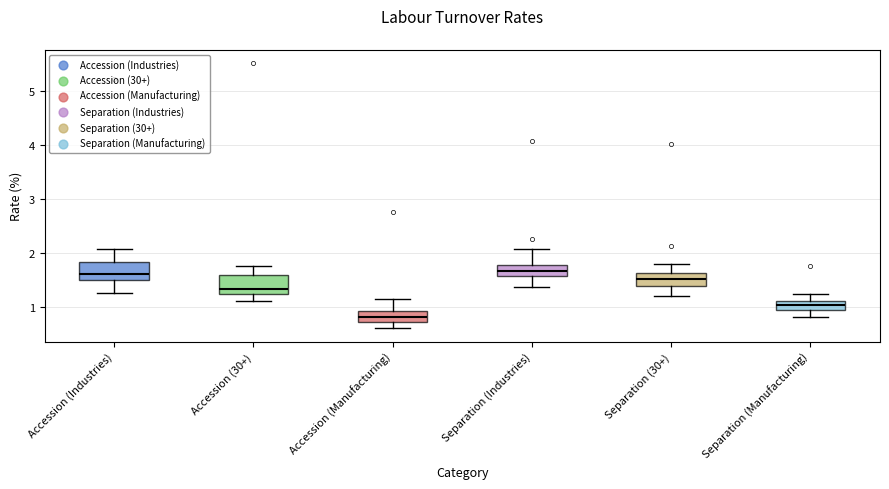

Reading left to right, read every box against the y-axis: the position of its median line, the range the box covers, and the ends of its whiskers. The values are not printed on the chart, so give them approximately, as read against the axis.

Accession (Industries): median 1.6, box 1.5 to 1.8, whiskers 1.3 to 2.1
Accession (30+): median 1.3, box 1.2 to 1.6, whiskers 1.1 to 1.8
Accession (Manufacturing): median 0.8, box 0.7 to 0.9, whiskers 0.6 to 1.2
Separation (Industries): median 1.7, box 1.6 to 1.8, whiskers 1.4 to 2.1
Separation (30+): median 1.5, box 1.4 to 1.6, whiskers 1.2 to 1.8
Separation (Manufacturing): median 1.0, box 0.9 to 1.1, whiskers 0.8 to 1.3